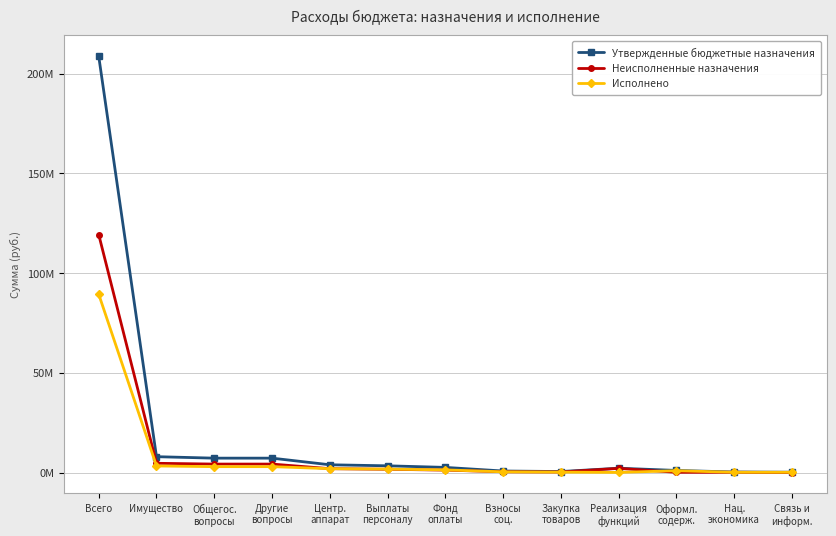

The value of Неисполненные назначения at Реализация
функций is 2110004.7. True or false?

True